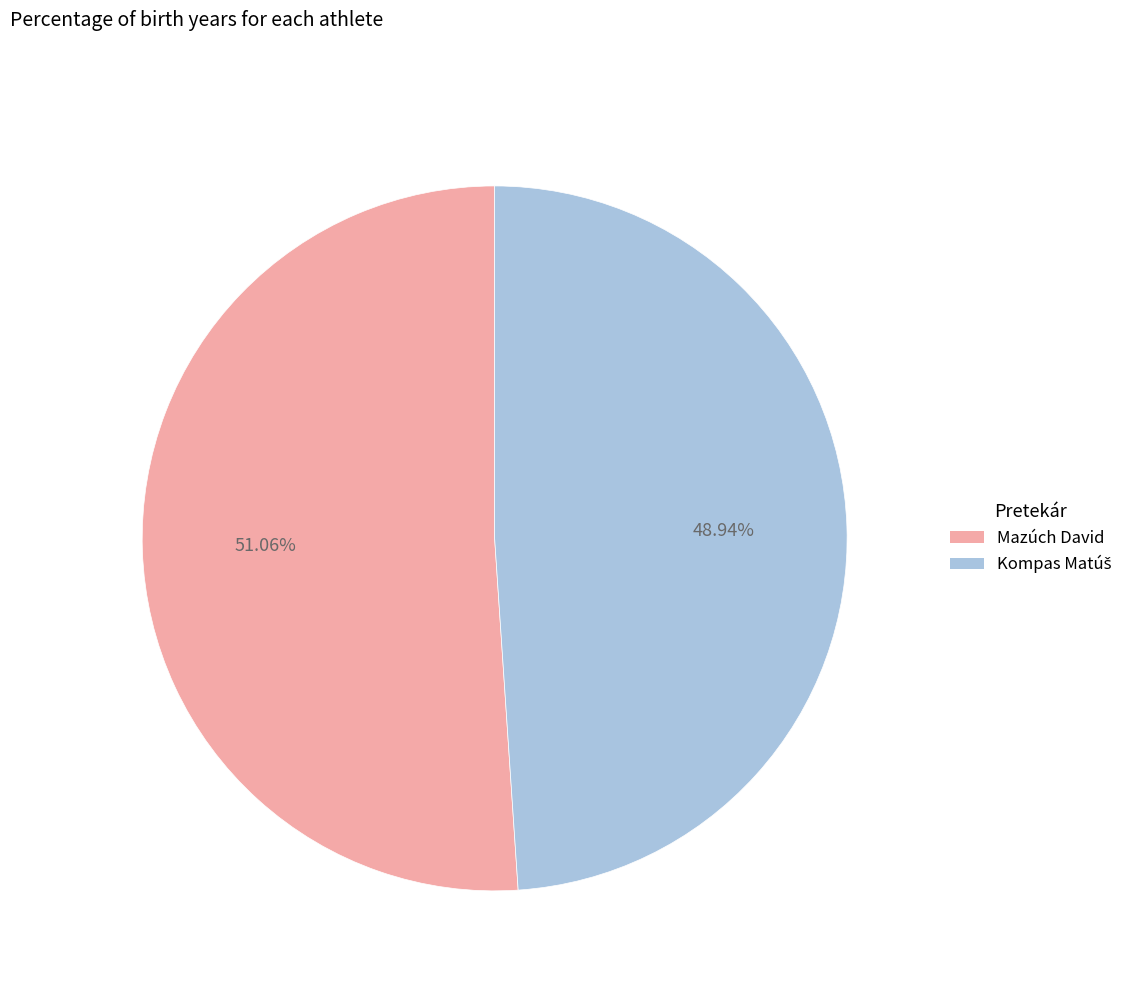

What is the largest slice in the pie chart?

Mazúch David